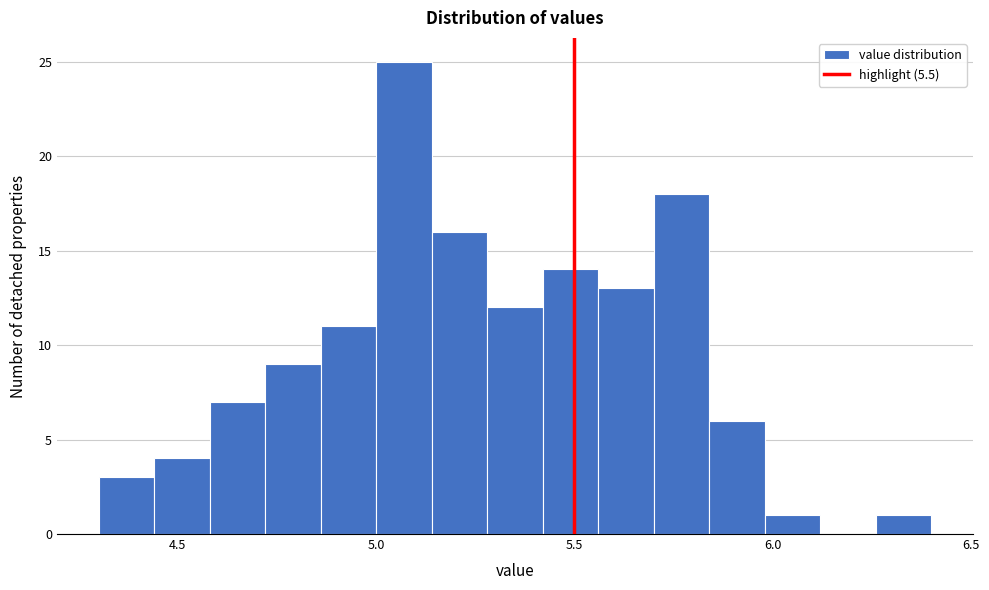

Around what value on the x-axis is the tallest bar? Give the approximate position of its centre, as read against the axis.

5.05